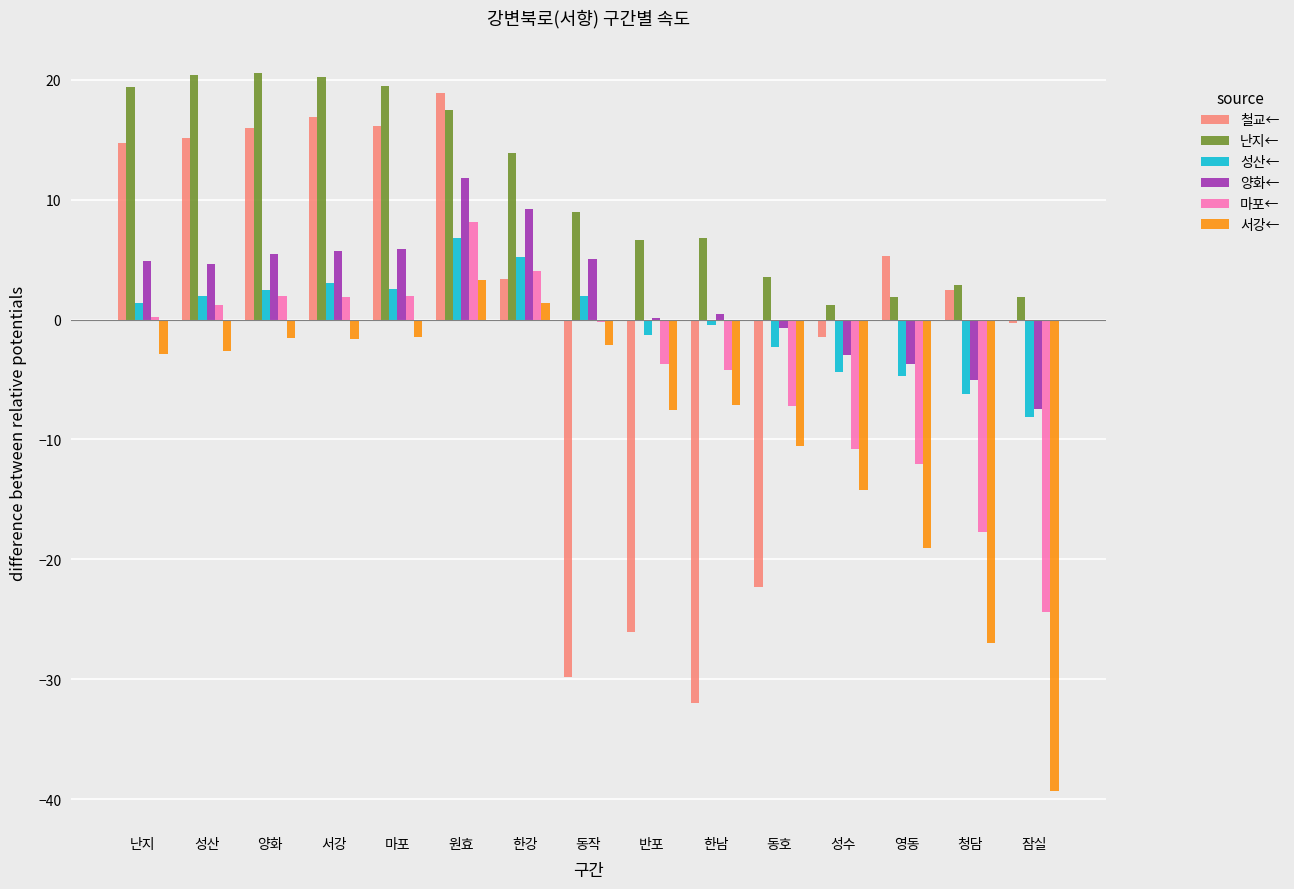

How many categories are shown in the chart?

15